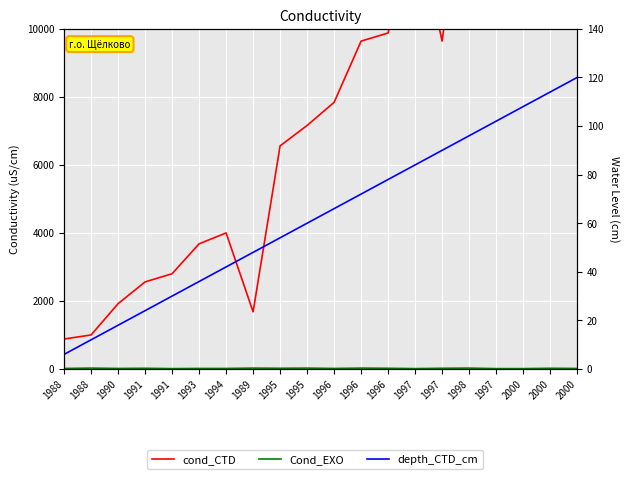

Reading right to left, what are all the values shown in this chart?

cond_CTD: 2000=18480	2000=17840	2000=17800	1997=14360	1998=15680	1997=9640	1997=13280	1996=9880	1996=9640	1996=7840	1995=7160	1995=6560	1989=1680	1994=4000	1993=3680	1991=2800	1991=2560	1990=1920	1988=1000	1988=880
Cond_EXO: 2000=15	2000=20	2000=10	1997=10	1998=25	1997=20	1997=10	1996=20	1996=25	1996=15	1995=25	1995=20	1989=25	1994=15	1993=15	1991=10	1991=20	1990=15	1988=25	1988=15
depth_CTD_cm: 2000=120	2000=114	2000=108	1997=102	1998=96	1997=90	1997=84	1996=78	1996=72	1996=66	1995=60	1995=54	1989=48	1994=42	1993=36	1991=30	1991=24	1990=18	1988=12	1988=6